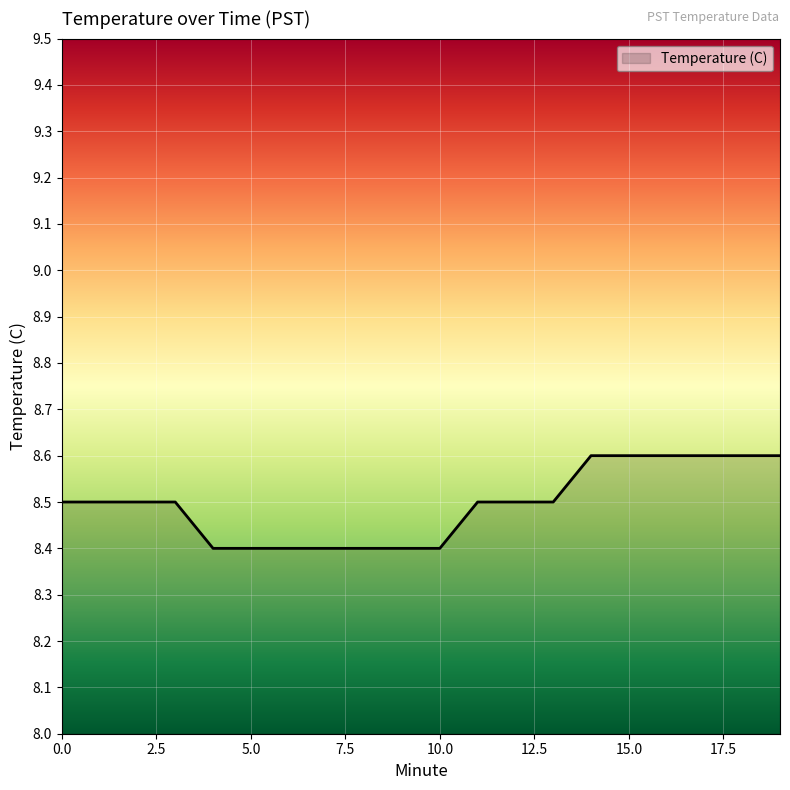

What is the greatest value displayed?

8.6